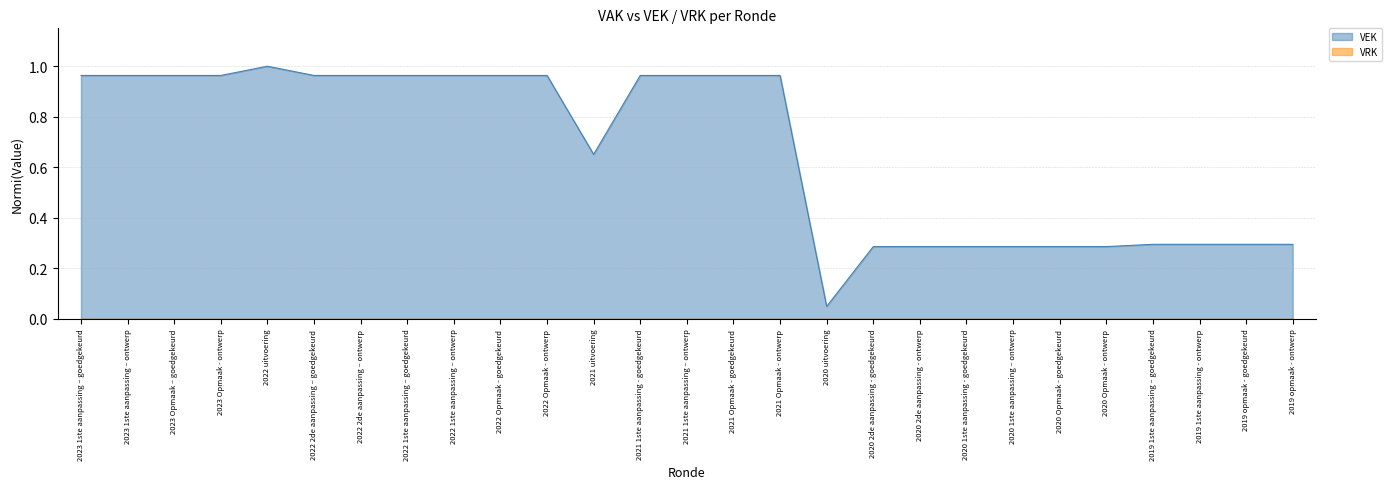

What is the label of the 11th point from the left?

2022 Opmaak - ontwerp